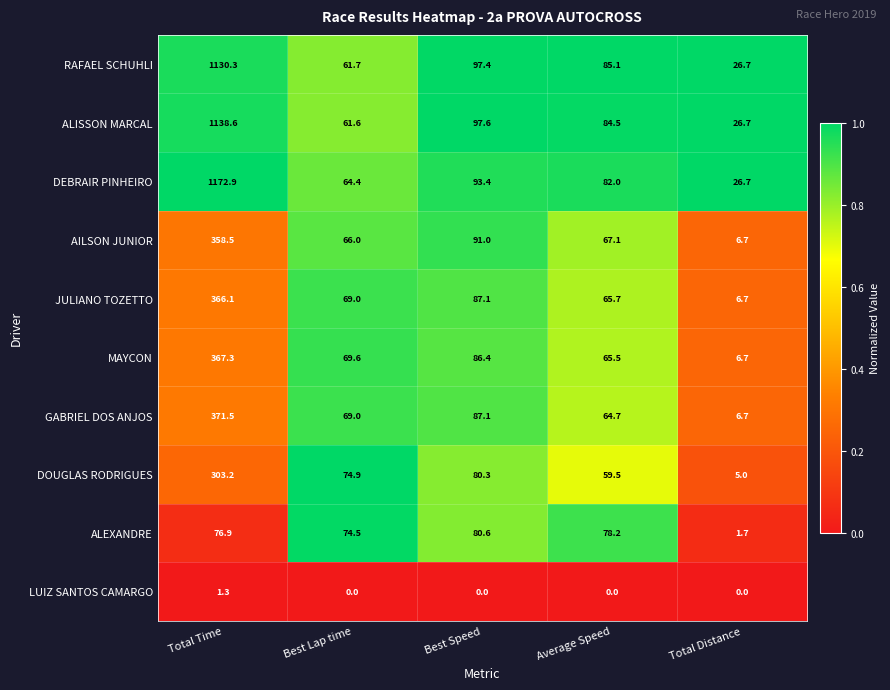

What is the difference between the second highest and minimum values in the ALEXANDRE series?

76.5